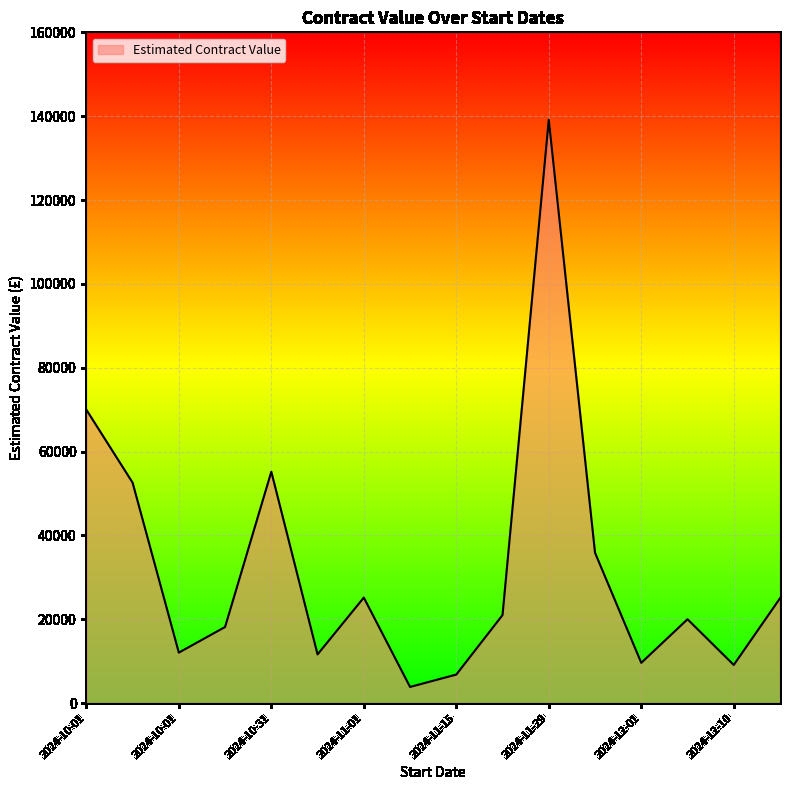

What is the minimum value shown in the chart?

3850.0